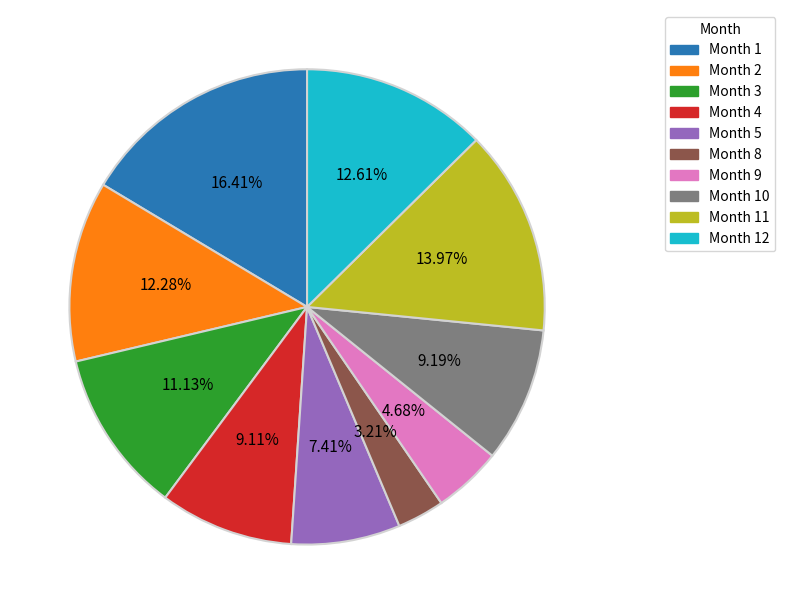

Is there a majority slice in this chart?

No